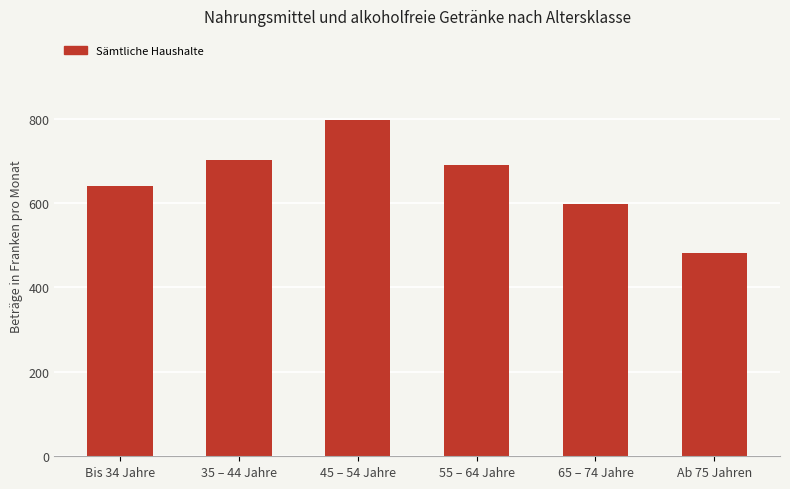

What is the difference between the values at 55 – 64 Jahre and 45 – 54 Jahre?

106.7